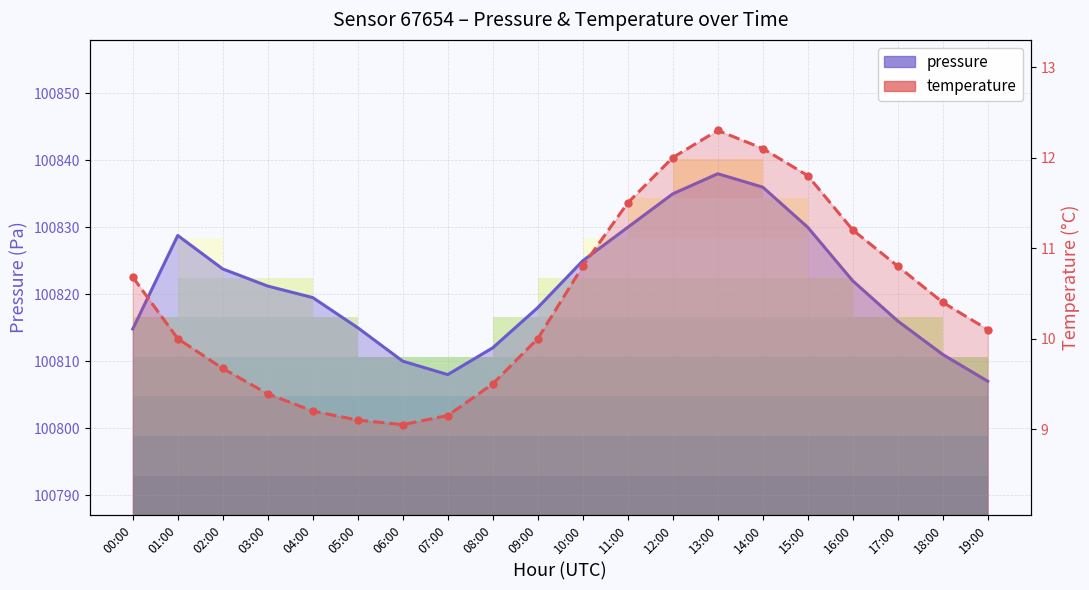

True or false: temperature and pressure cross at least once.

False